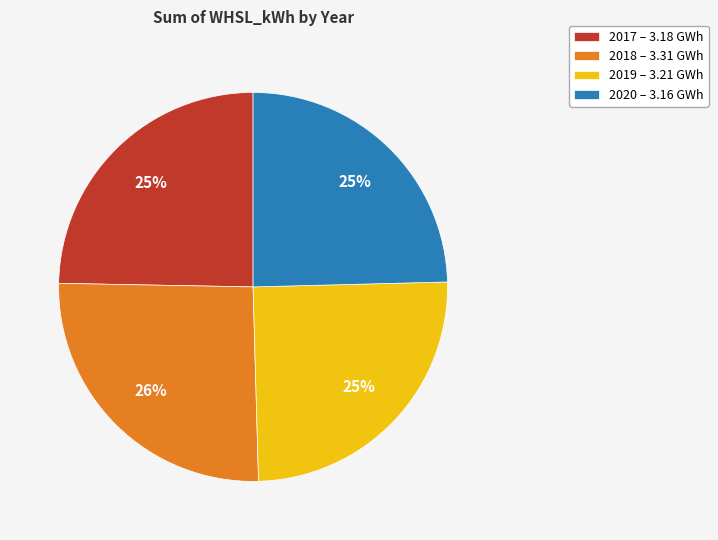

What percentage is the 2019 slice, to the nearest percent?

25%